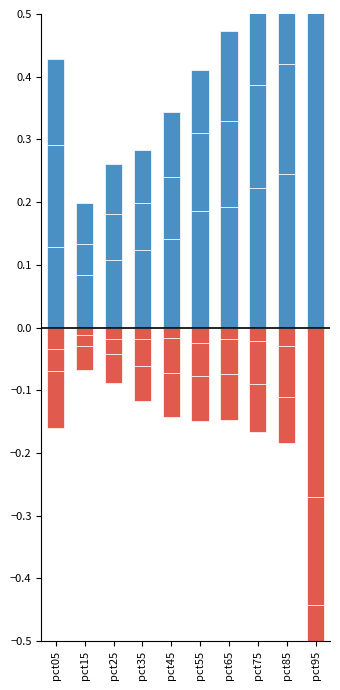

How many distinct data groups are displayed?

6